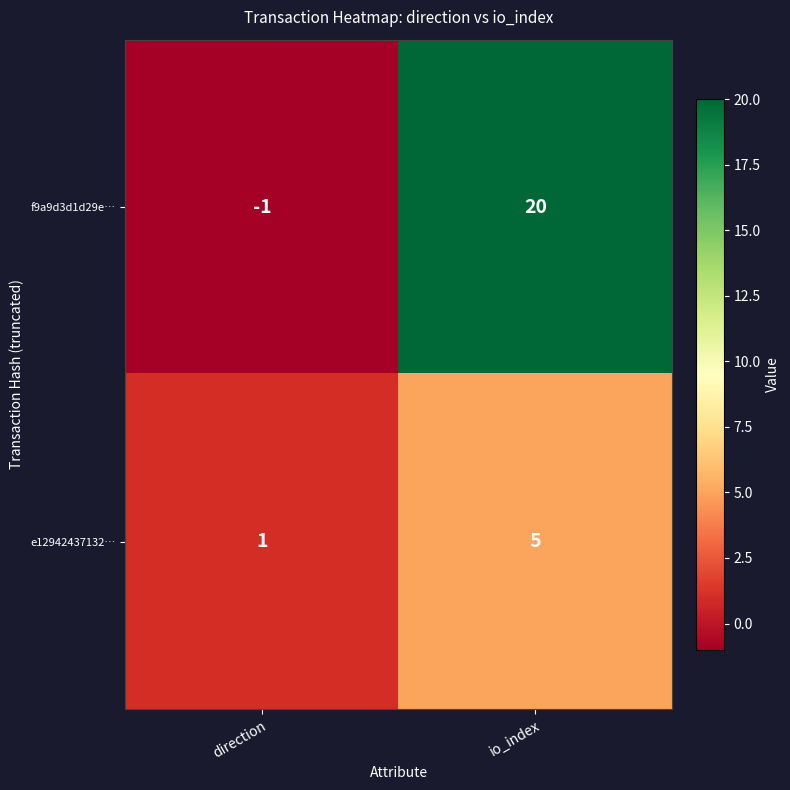

Which series has the largest range (max minus min)?

f9a9d3d1d29e…